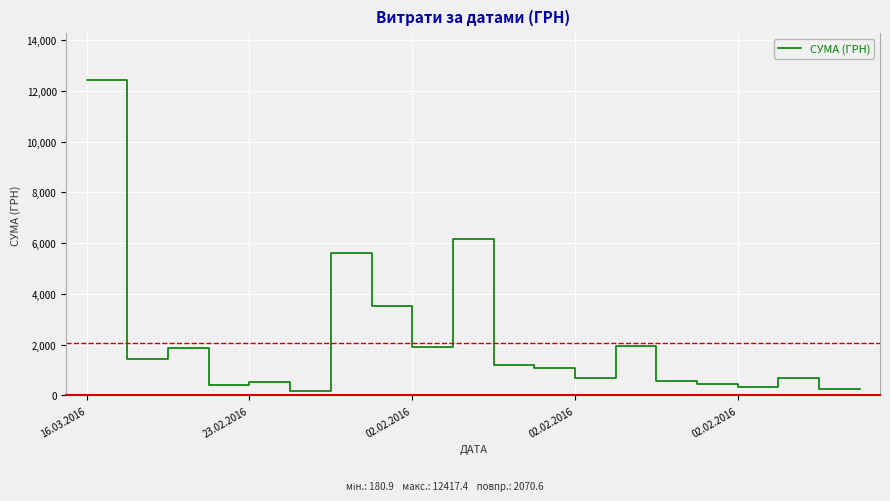

What is the maximum value shown in the chart?

12417.4